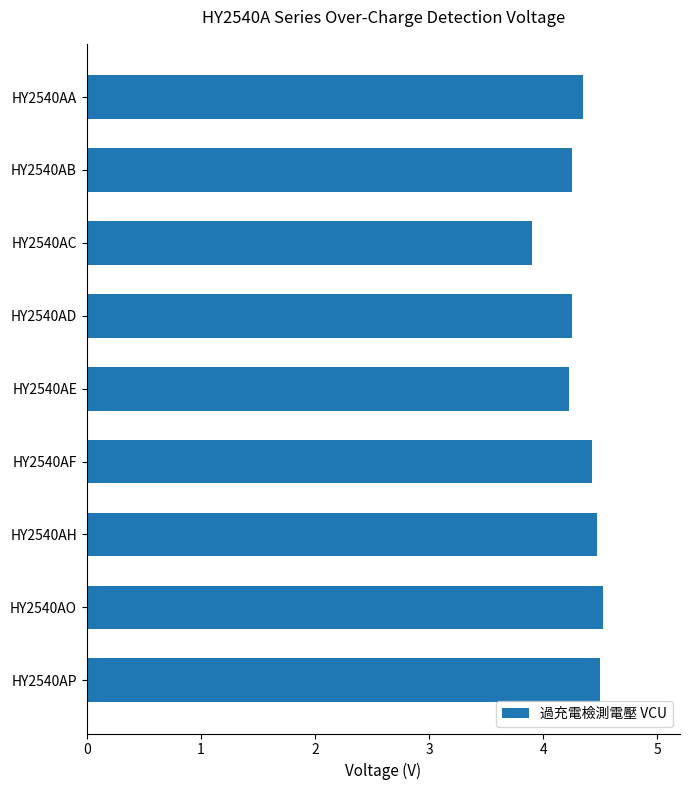

What is the average value?

4.3